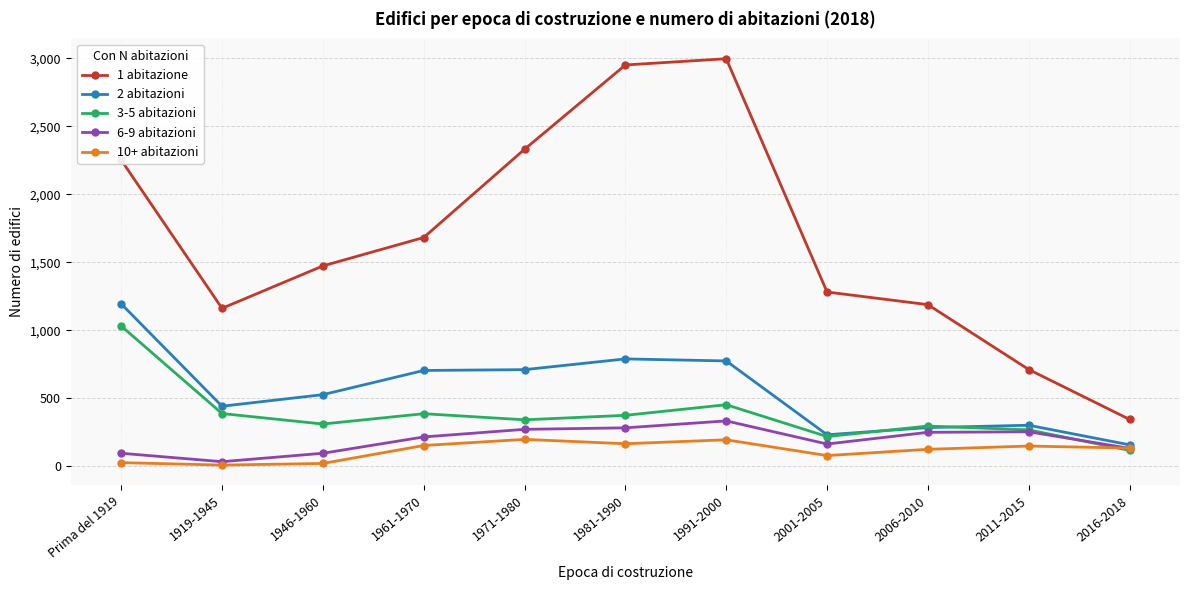

What is the label of the 4th point from the right?

2001-2005